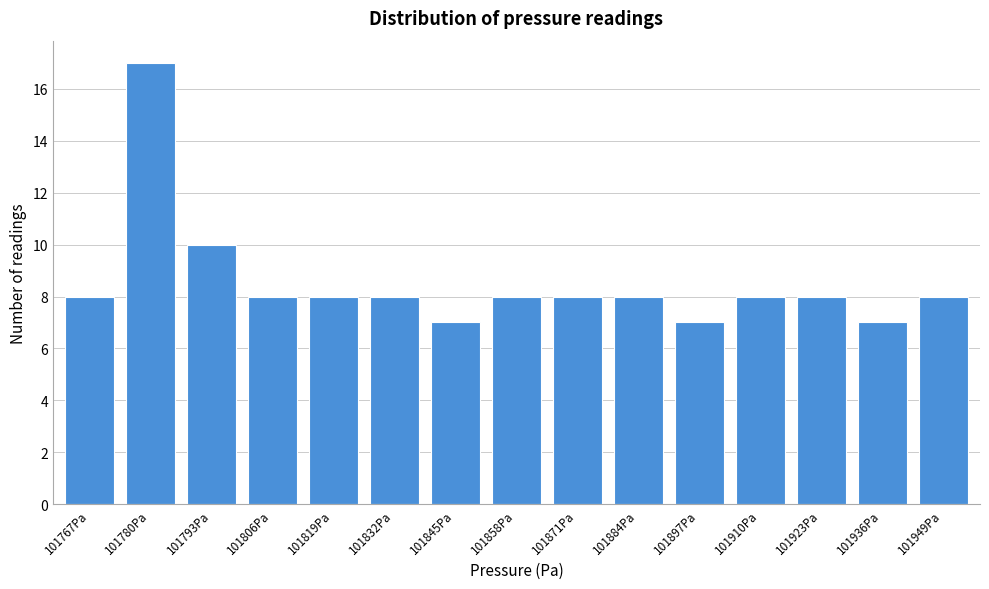

Reading left to right, list all the values displayed in this chart.

8	17	10	8	8	8	7	8	8	8	7	8	8	7	8